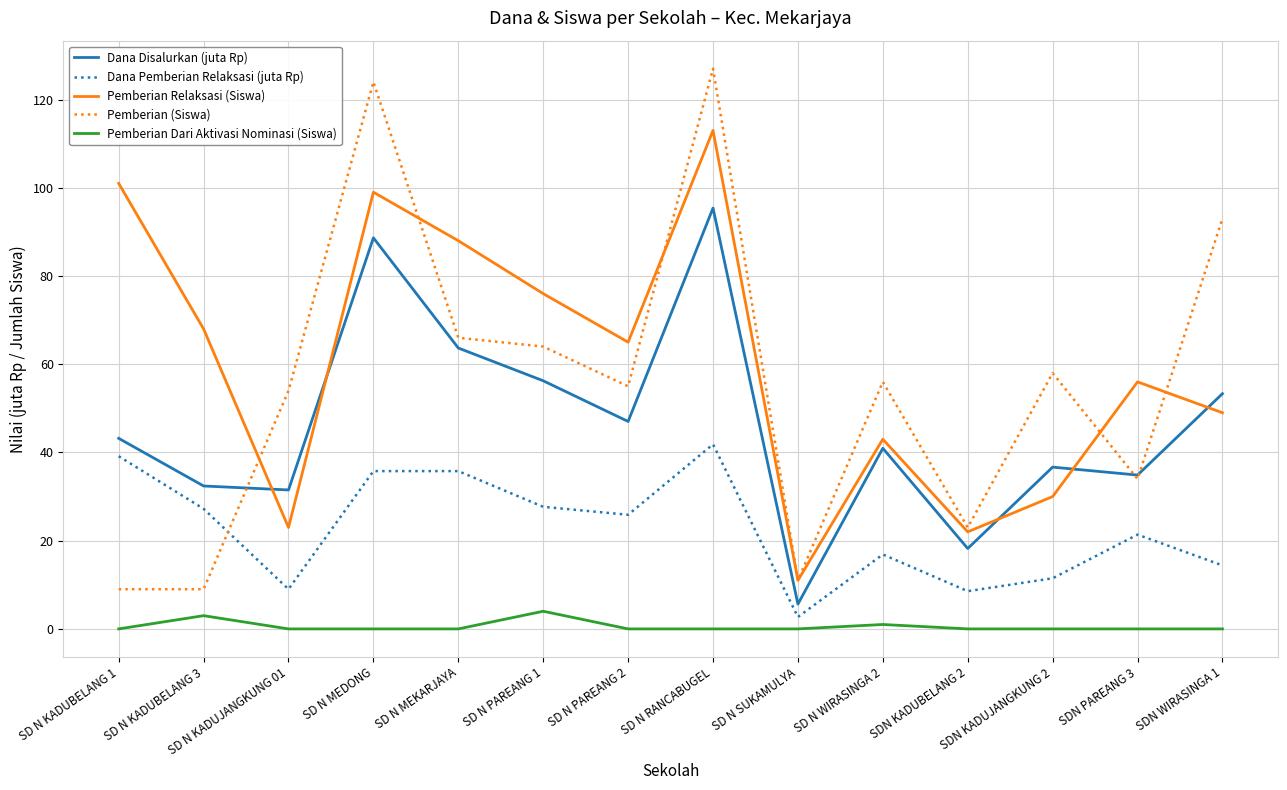

The value of Pemberian (Siswa) at SD N SUKAMULYA is 6.3. True or false?

False